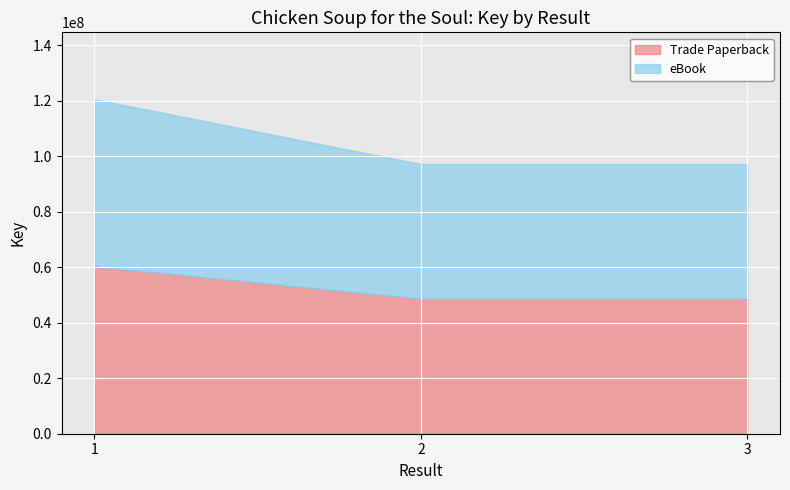

List the labels in order of Trade Paperback value, smallest first.

2, 3, 1